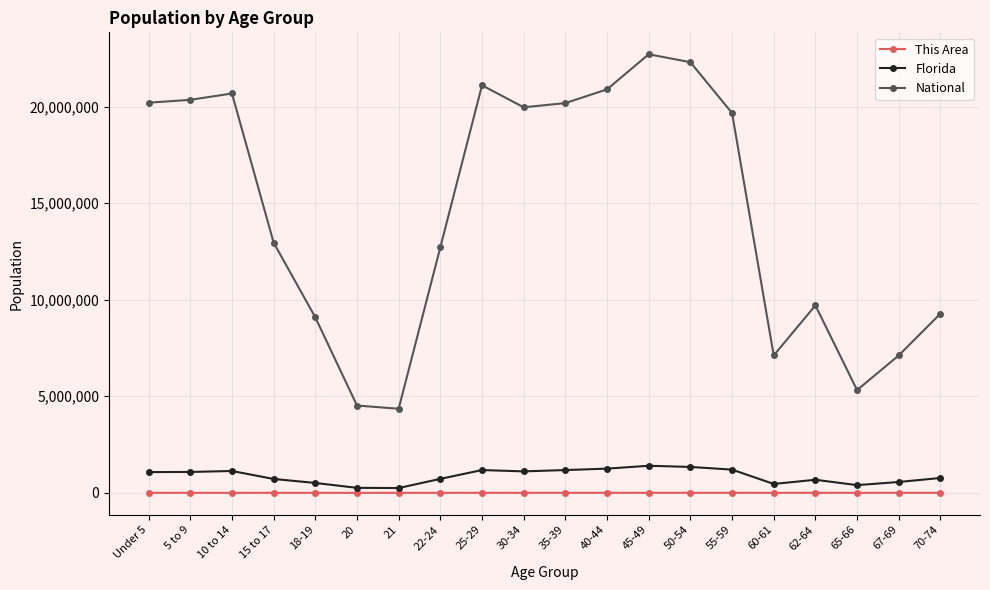

Which series has the largest range (max minus min)?

National